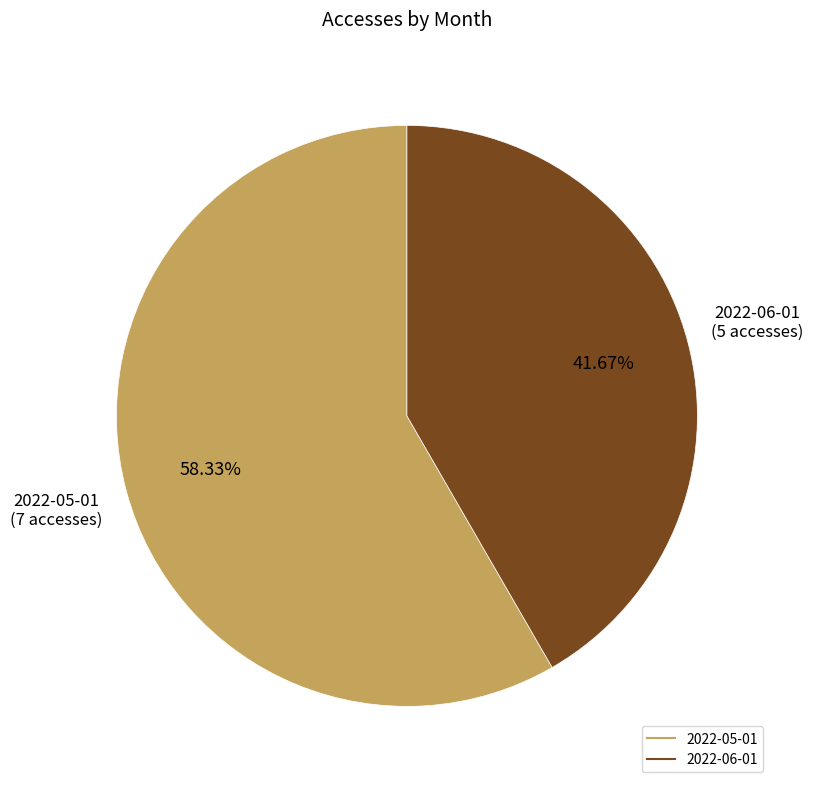

To the nearest percent, what percentage of the pie is 2022-05-01?

58%